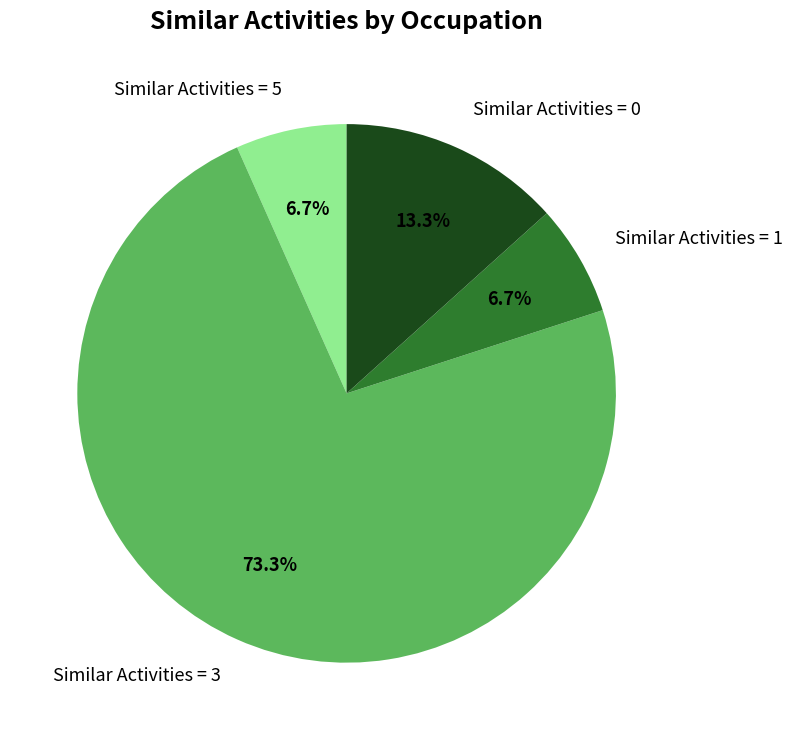

Is there any slice that represents more than half of the pie?

Yes